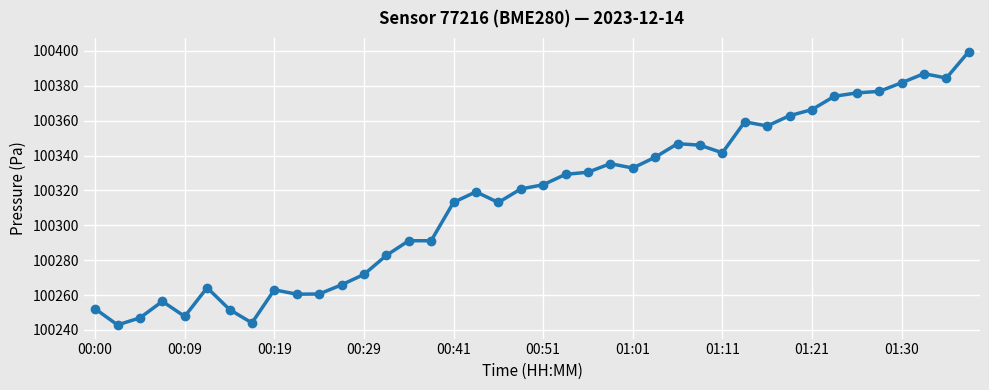

What is the average value?

100315.2